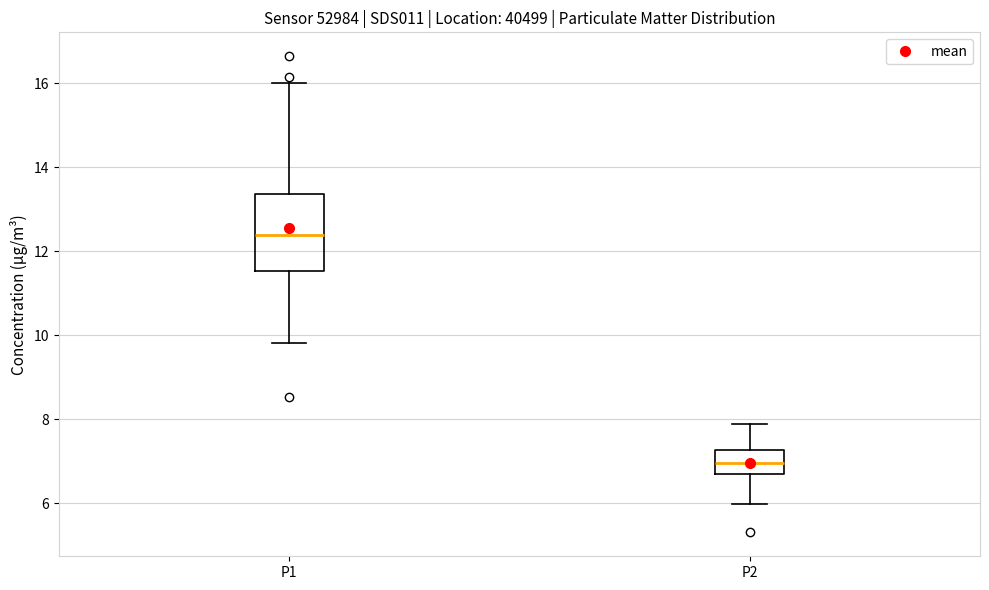

Where does the lower whisker of the box for P1 end on the y-axis? The values are not printed on the chart, so give them approximately, as read against the axis.

9.8